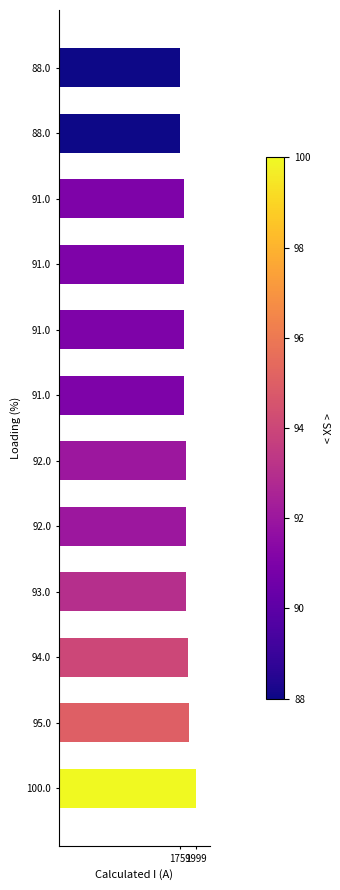

What is the sum of all values?

22138